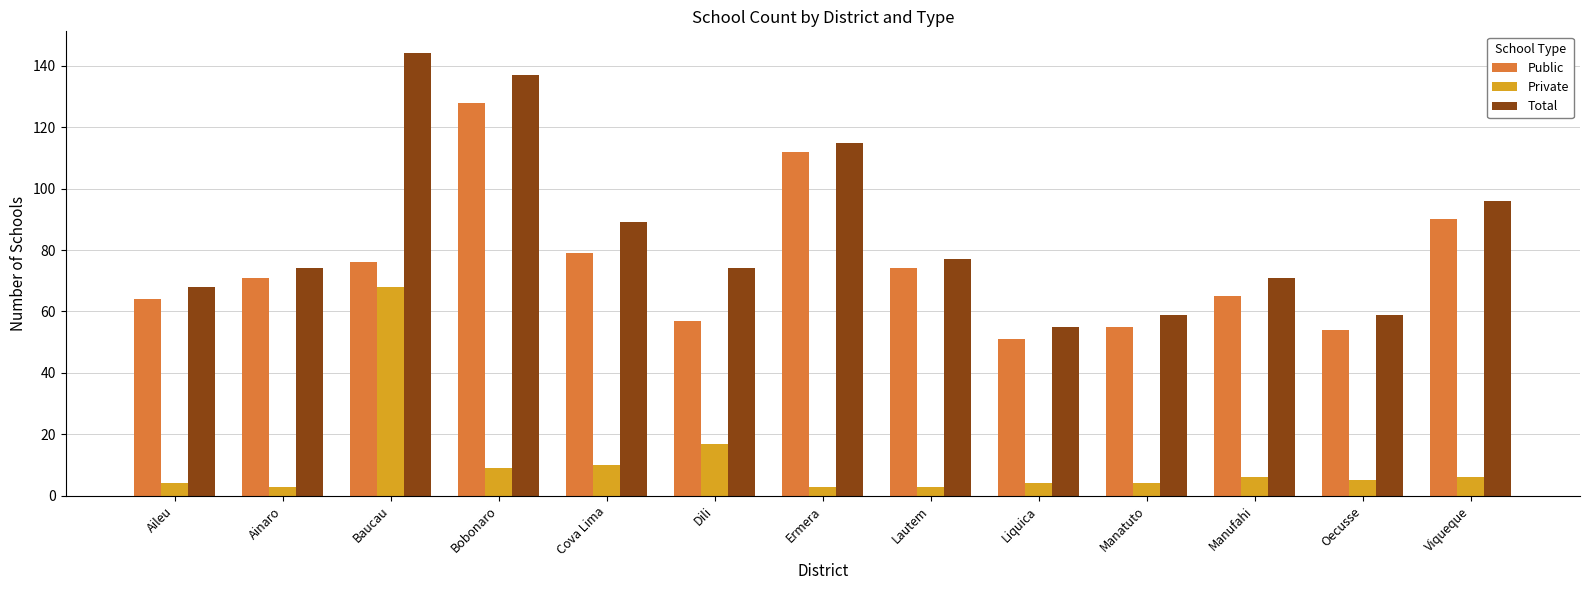

Which series has the widest spread of values?

Total